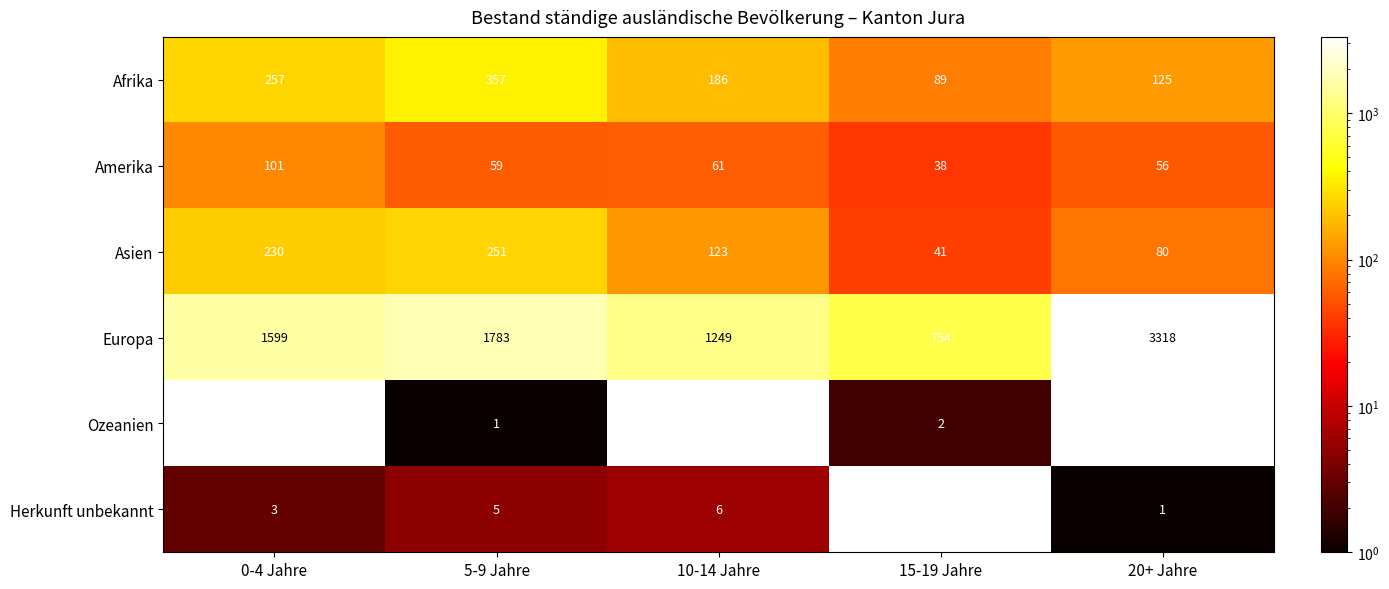

What is the difference between the Amerika values at 10-14 Jahre and 20+ Jahre?

5